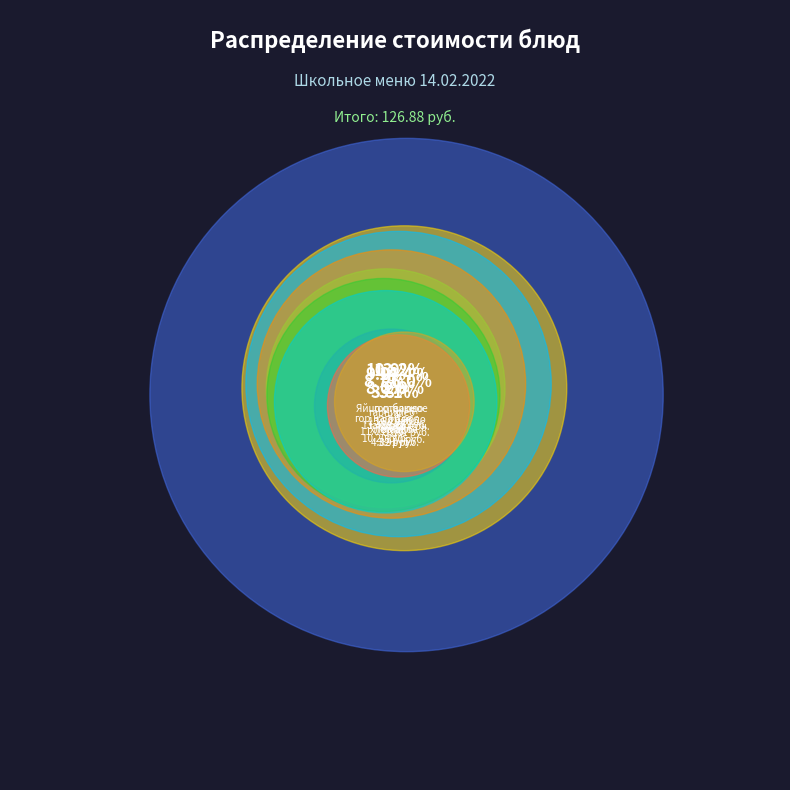

Which slice is the smallest?

хлеб черн.